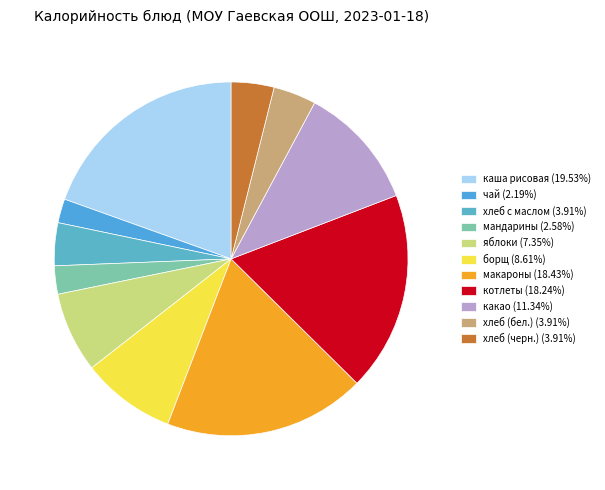

Is there a majority slice in this chart?

No